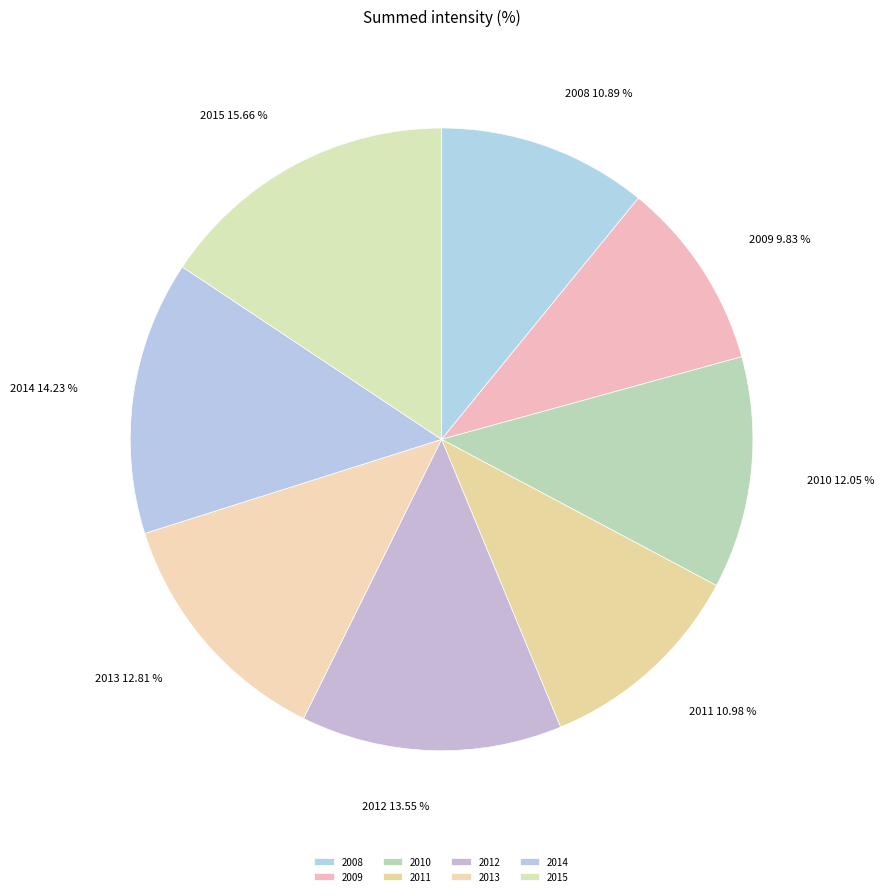

Approximately how many times larger is the value at 2009 compared to 2013?

0.8